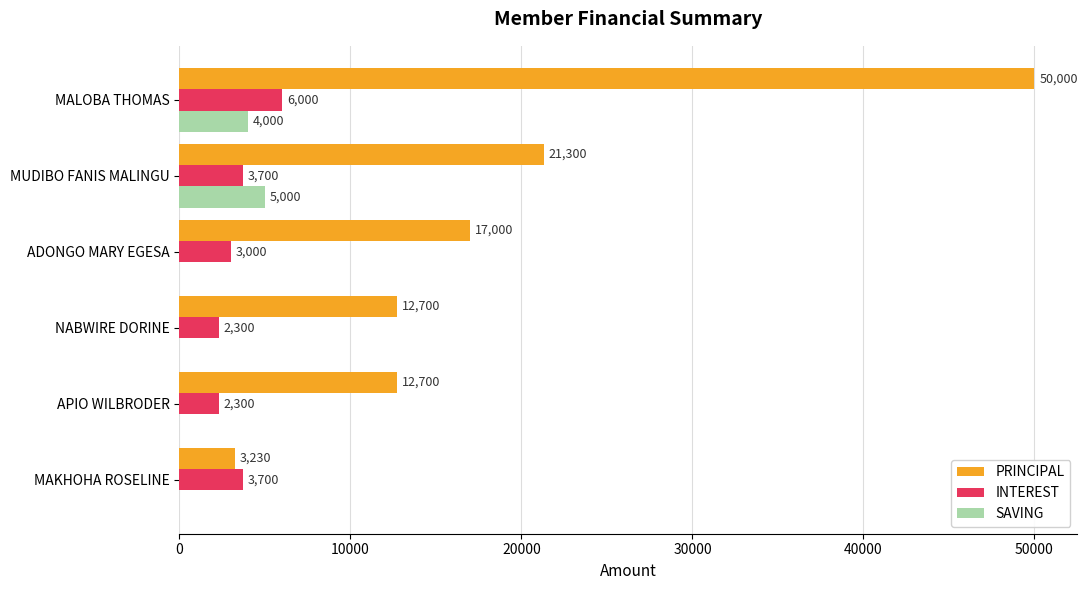

At which category is the sum across all series the highest?

MALOBA THOMAS